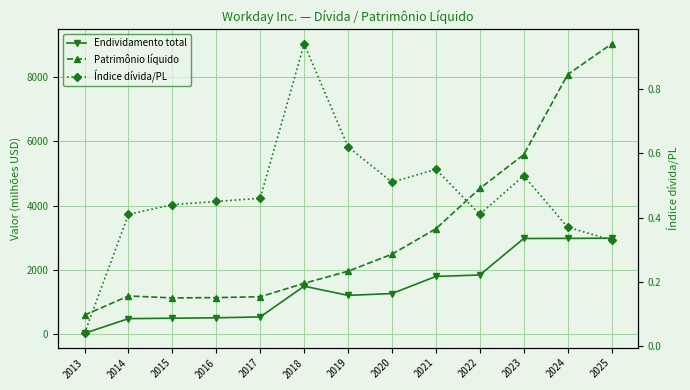

What is the difference between the second highest and minimum values in the Índice dívida/PL series?

0.6